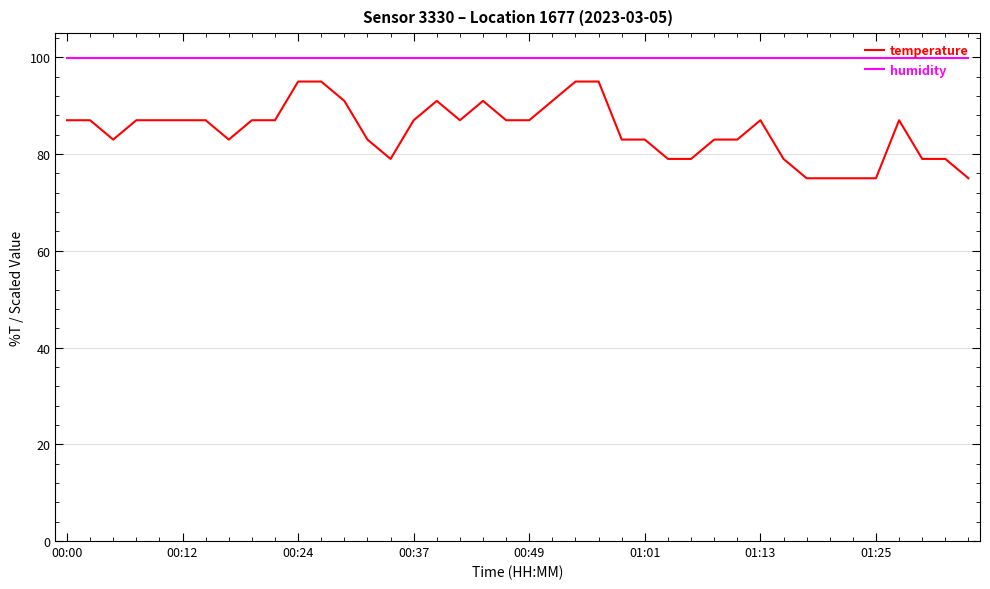

Count the number of categories in the chart.

40